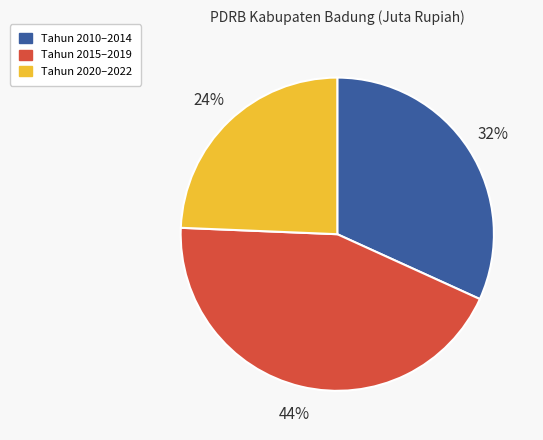

Which has a higher value, Tahun 2015–2019 or Tahun 2020–2022?

Tahun 2015–2019